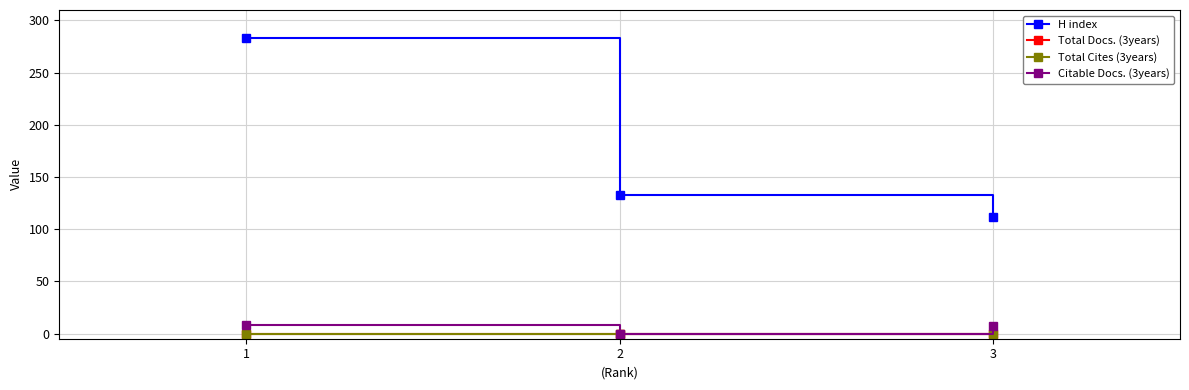

What is the value of the Citable Docs. (3years) point at the 1st from the left?

8